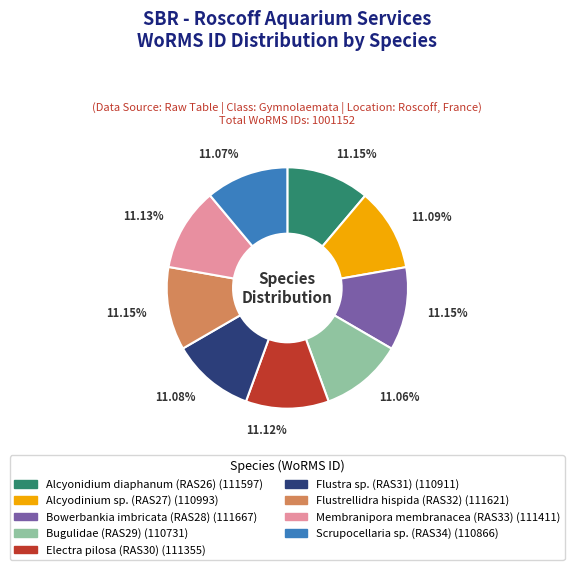

How many slices are in this pie chart?

9